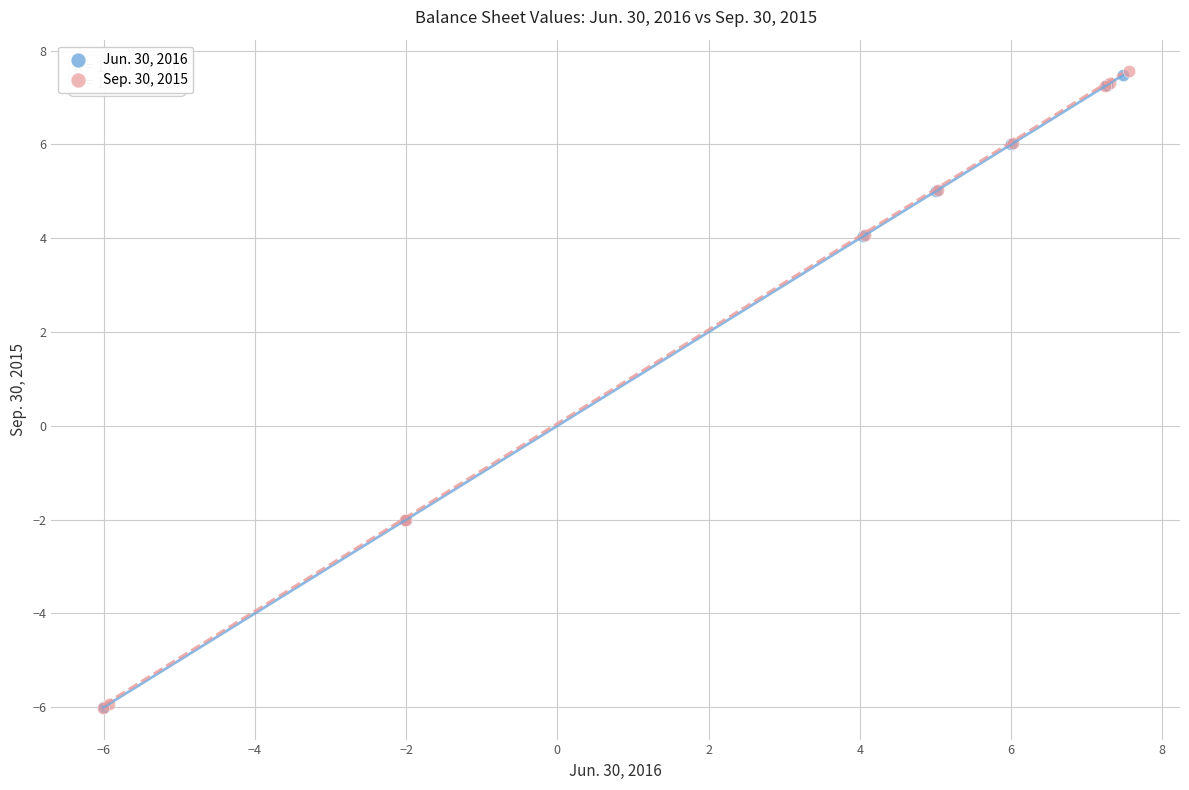

Which series has the widest spread of Y values?

Sep. 30, 2015